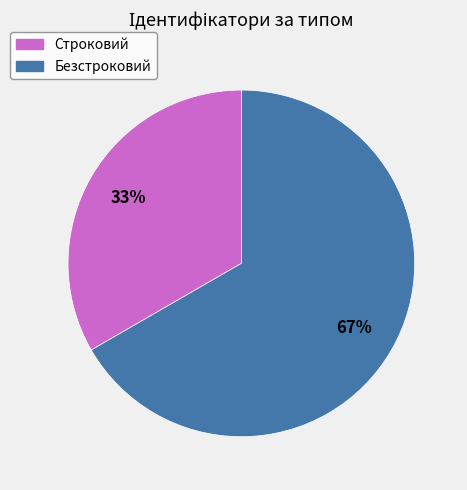

Approximately how many times larger is the value at Строковий compared to Безстроковий?

0.5